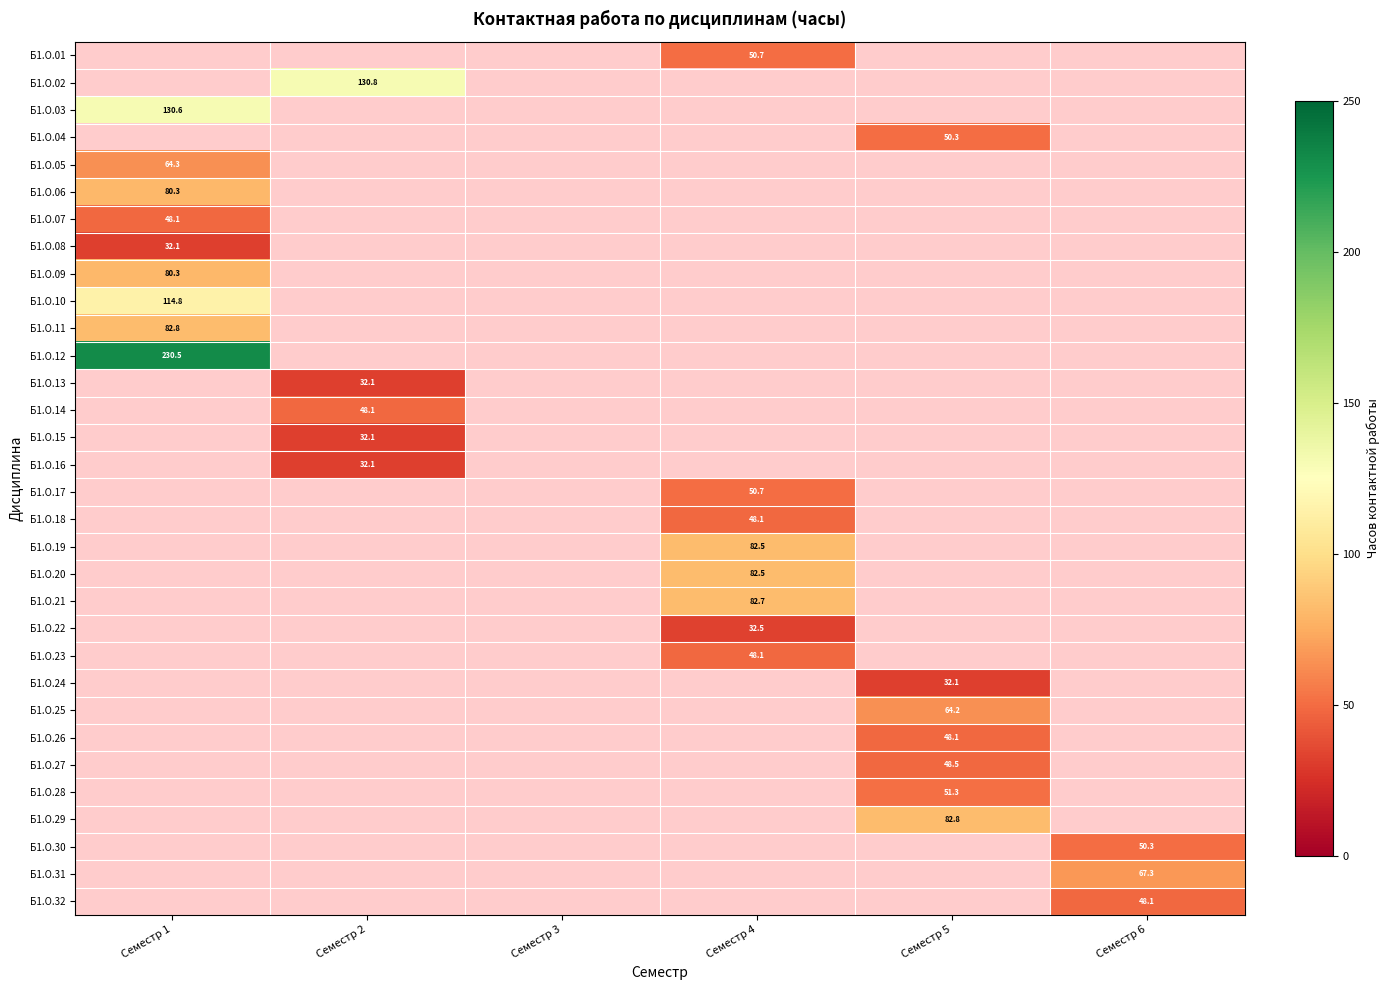

Is the value of Б1.О.01 at Семестр 4 greater than the value of Б1.О.21 at Семестр 4?

No